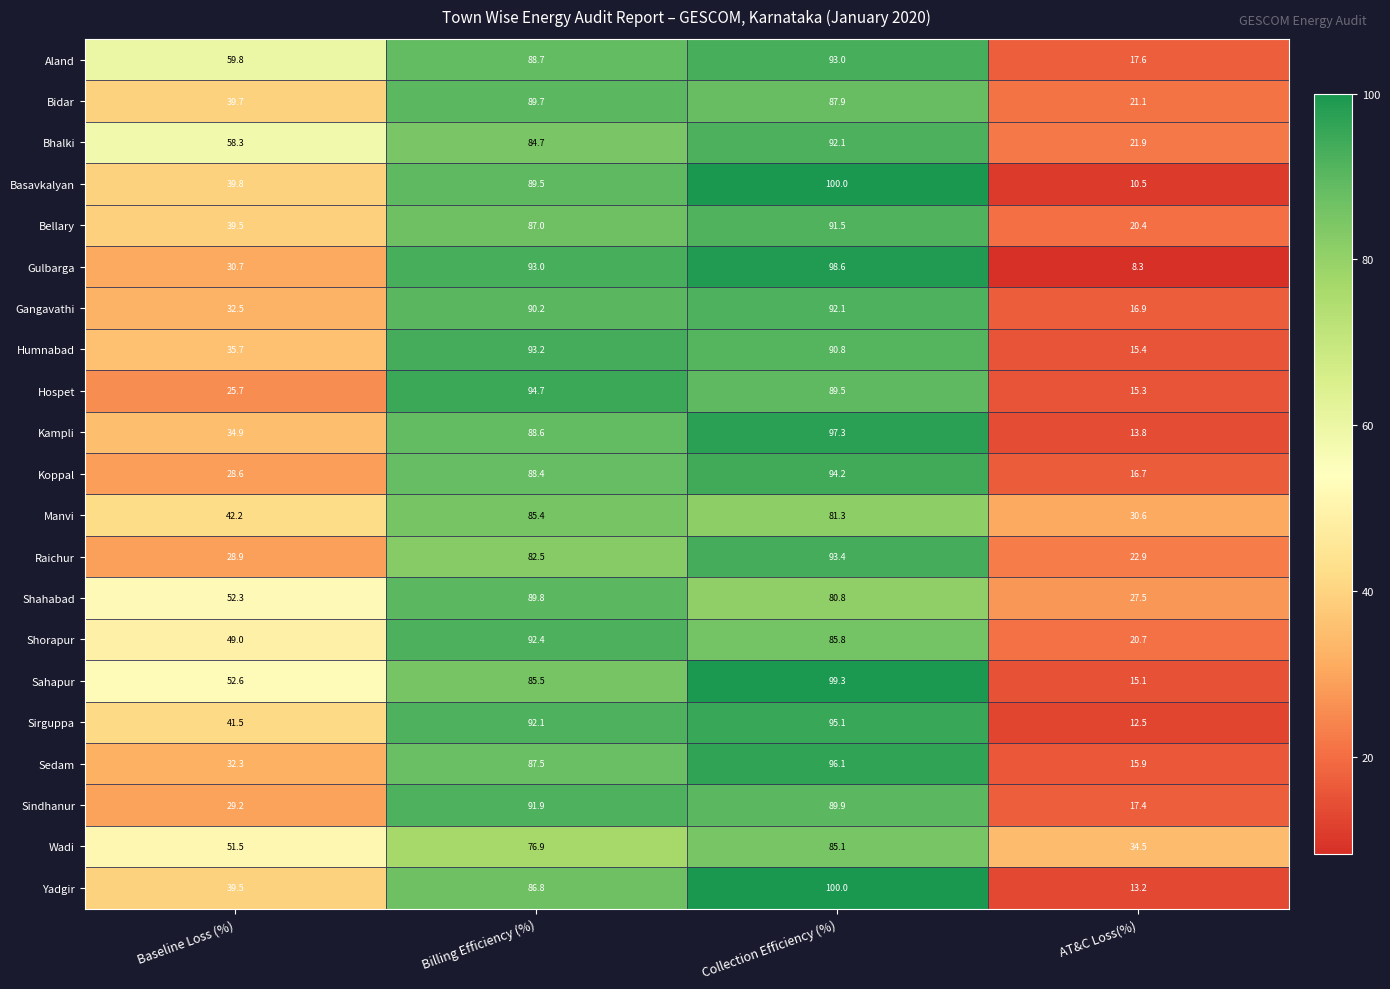

What is the spread (max minus min) of values at AT&C Loss(%)?

26.2